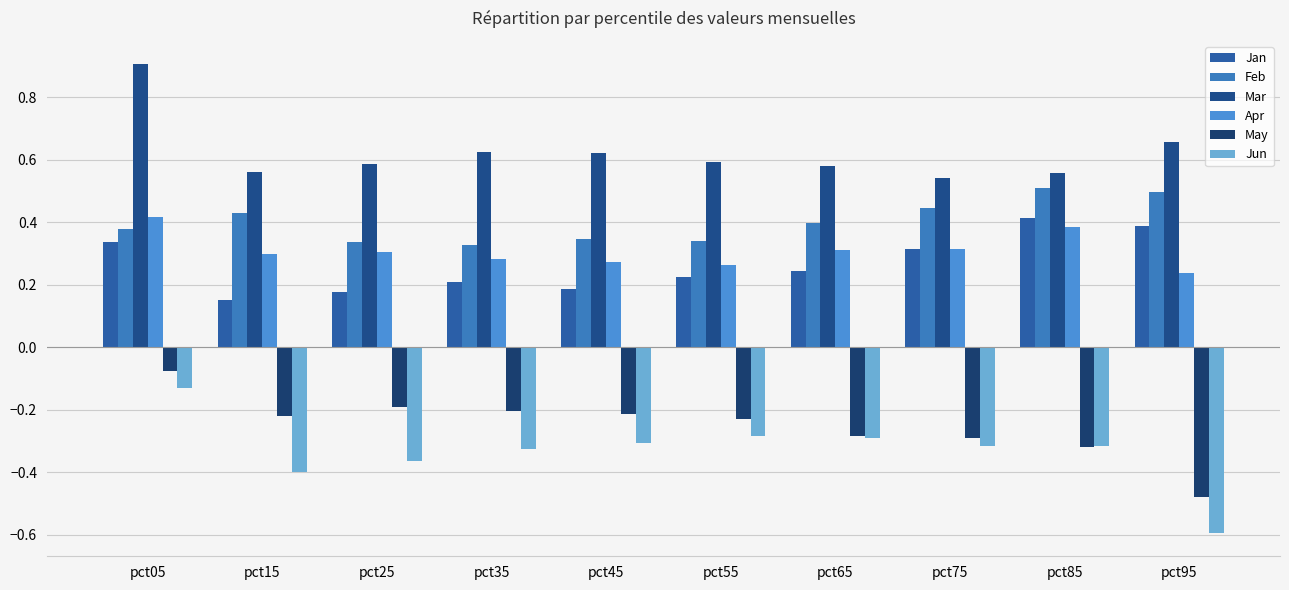

What is the sum of all Apr values?

3.1